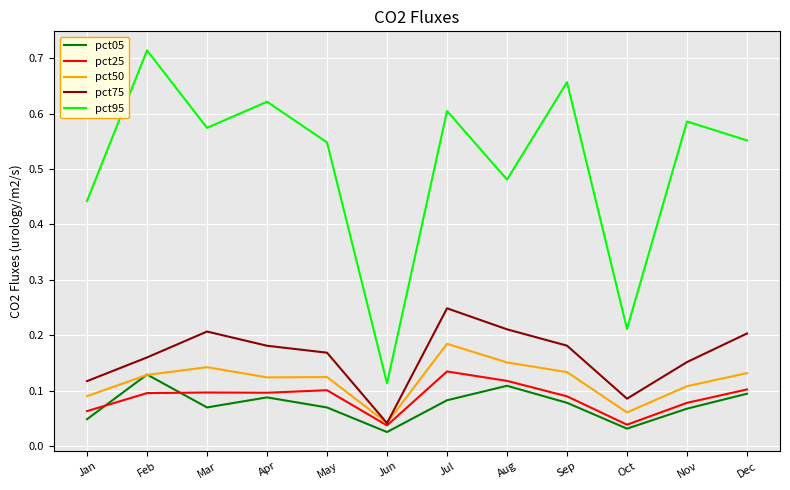

Which series has the widest spread of values?

pct95